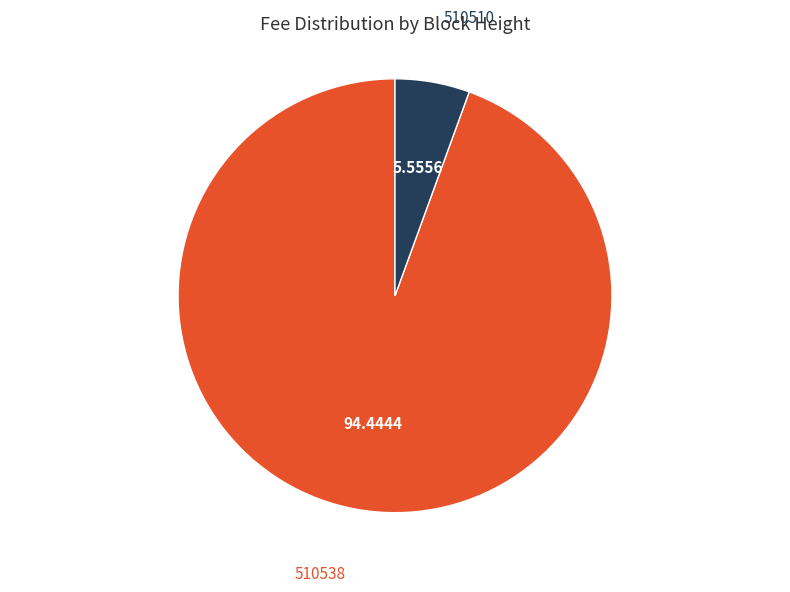

Rank the categories by value from highest to lowest.

510538, 510510